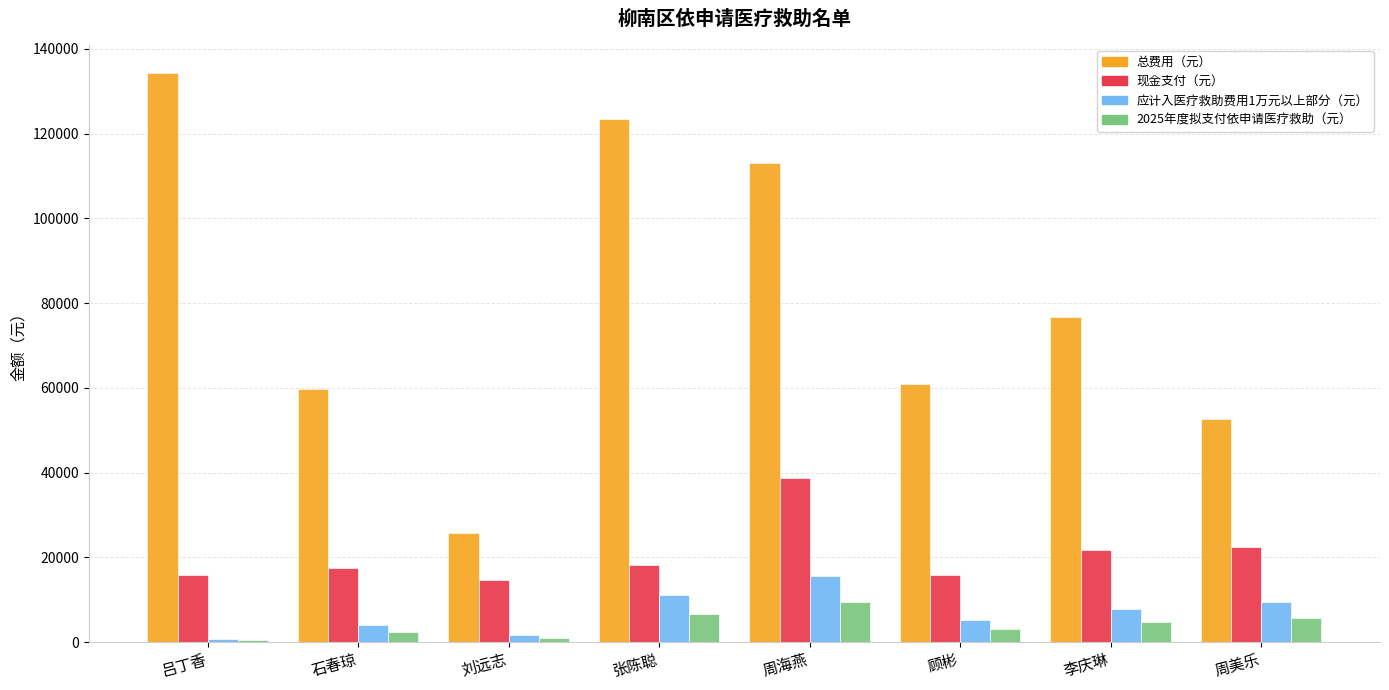

The value of 现金支付（元） at 刘远志 is 14702.5. True or false?

True